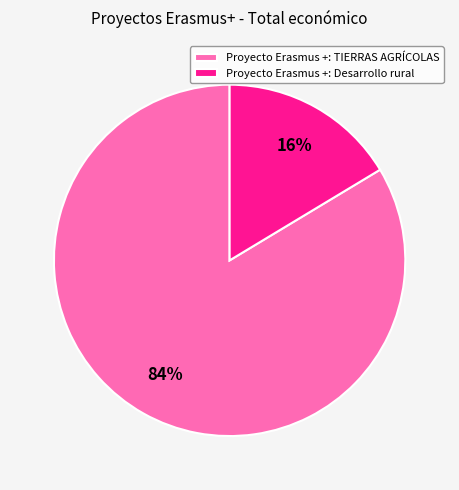

To the nearest percent, what is the average slice percentage?

50%